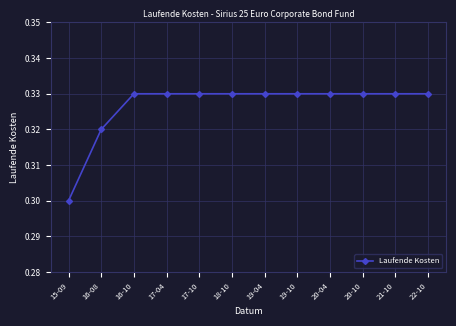

The value at 17-10 is 0.3. True or false?

True